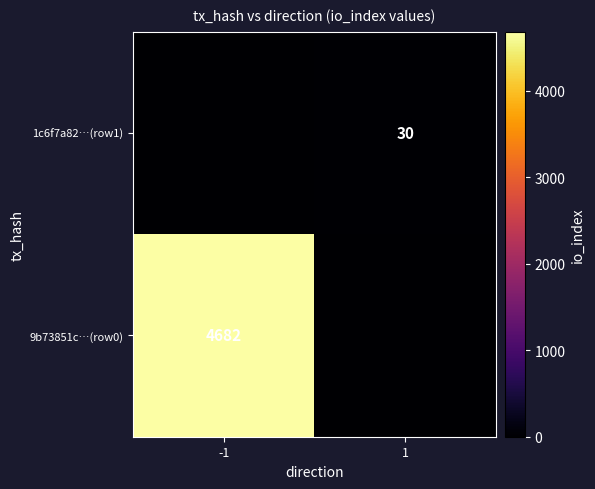

At which category is the sum across all series the highest?

-1